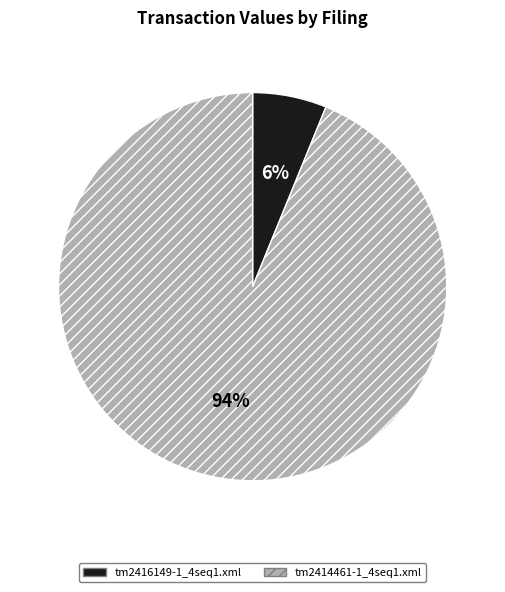

Do tm2416149-1_4seq1.xml and tm2414461-1_4seq1.xml together represent more than half of the pie?

Yes